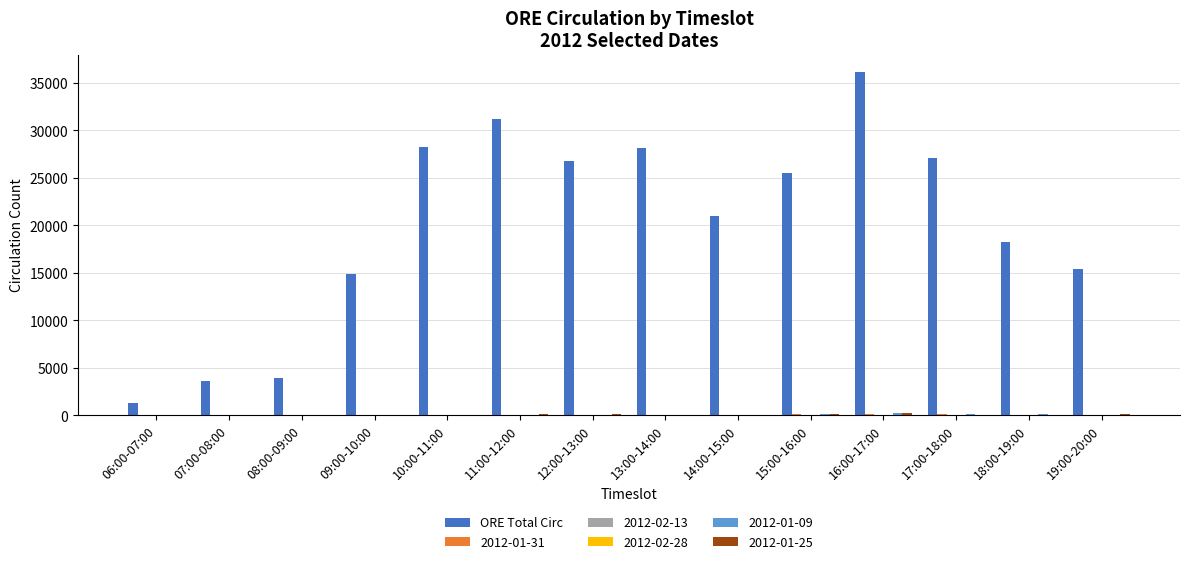

Which series changed the most between 09:00-10:00 and 14:00-15:00?

ORE Total Circ